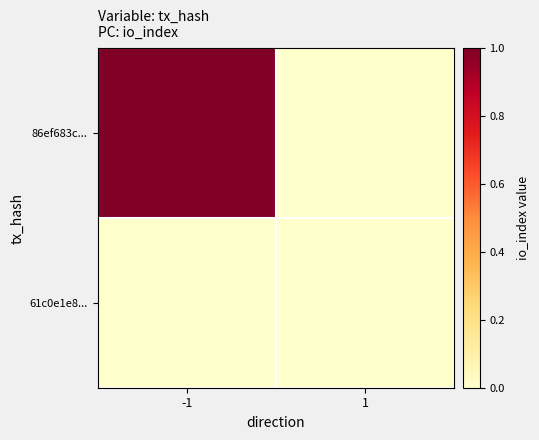

List the series in order of their overall mean, lowest first.

61c0e1e8..., 86ef683c...